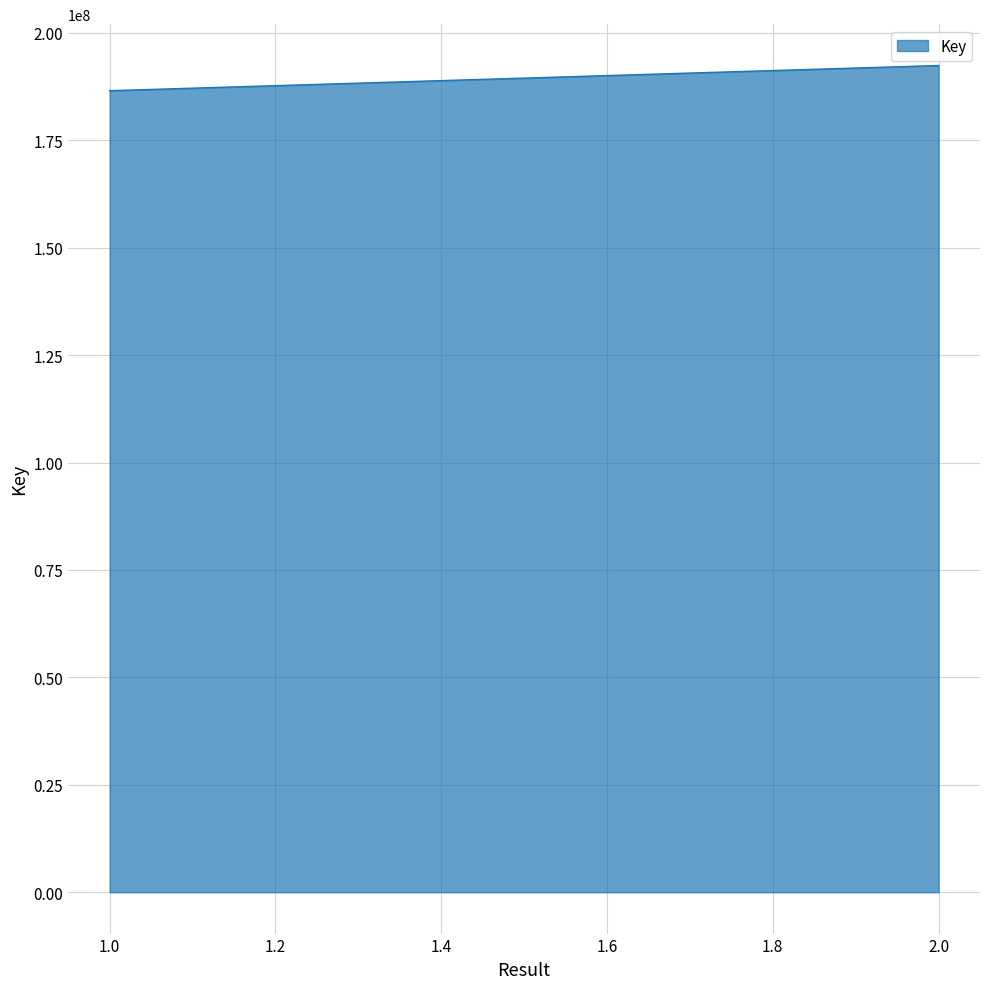

Which has a higher value, 1 or 2?

2